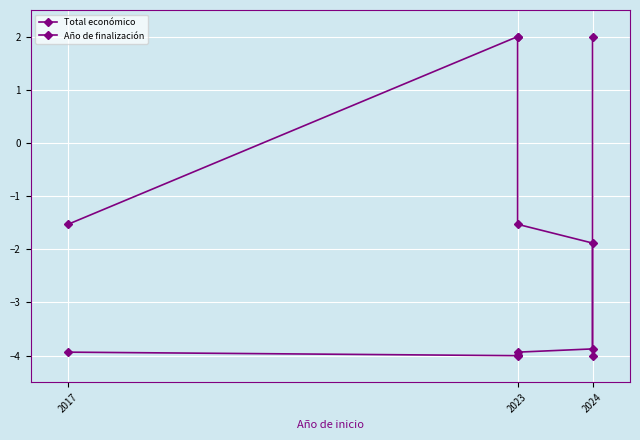

What is the total value across all series at 2017?

-5.5